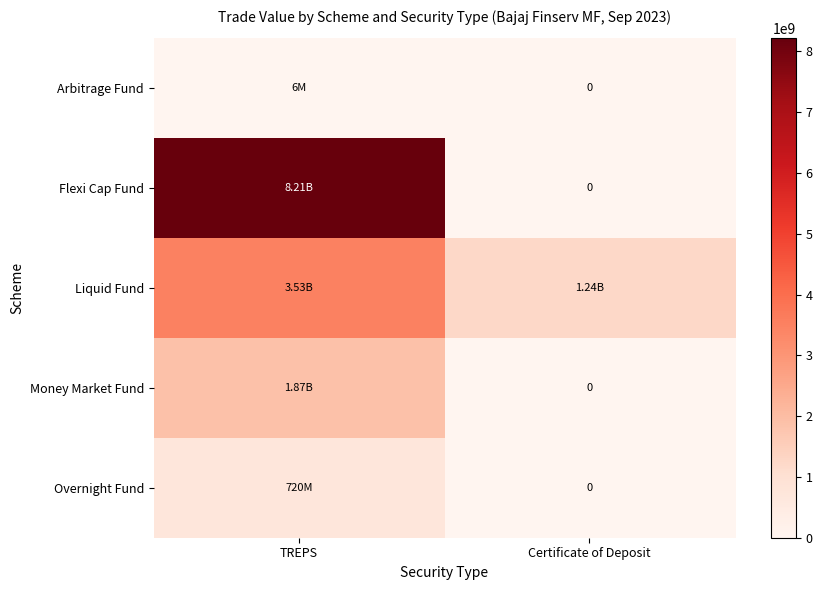

At which label does Overnight Fund first exceed 719583942?

TREPS